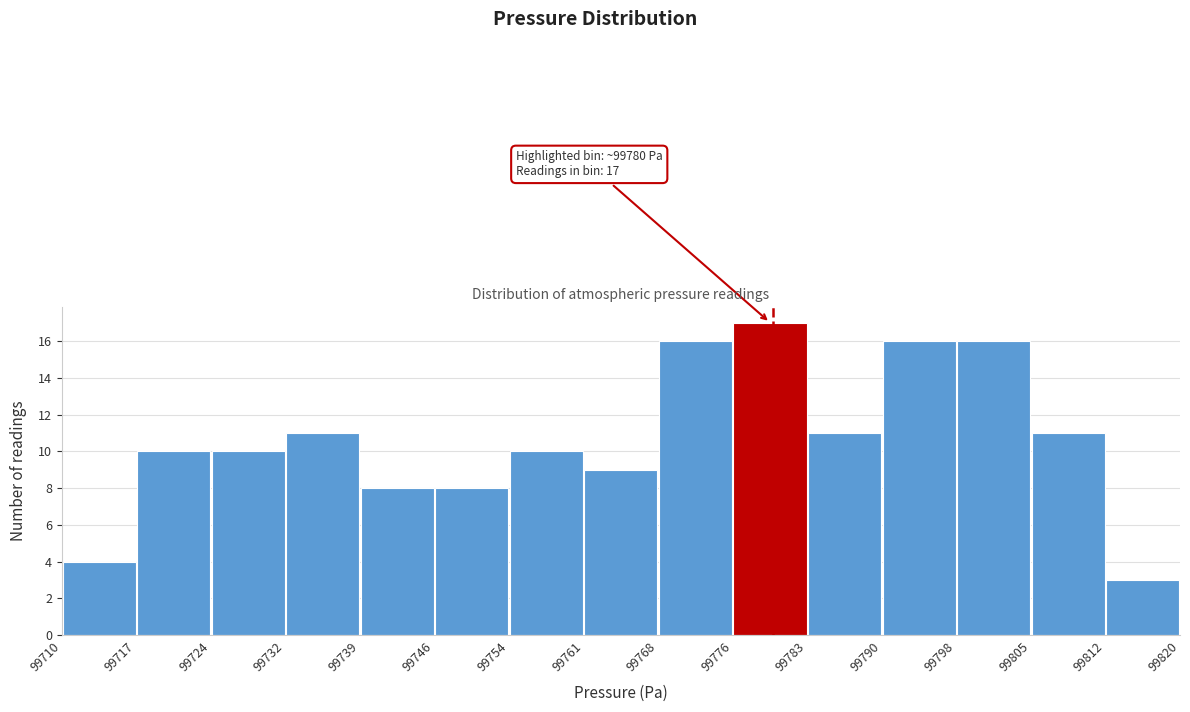

Over which range of the x-axis is the bar tallest?

99776 to 99783